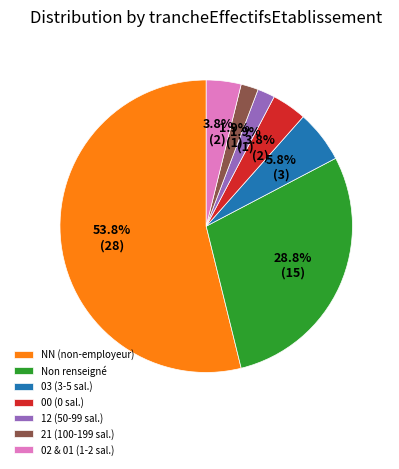

Which has a higher value, Non renseigné or 12 (50-99 sal.)?

Non renseigné